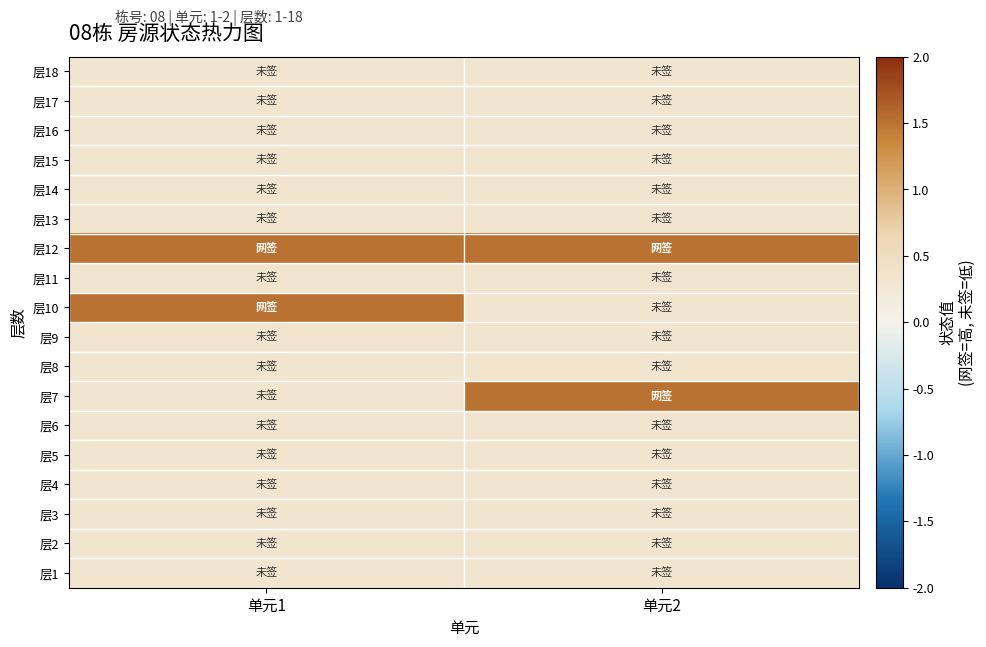

Reading left to right, what are all the values shown in this chart?

层1: 单元1=0.3	单元2=0.3
层2: 单元1=0.3	单元2=0.3
层3: 单元1=0.3	单元2=0.3
层4: 单元1=0.3	单元2=0.3
层5: 单元1=0.3	单元2=0.3
层6: 单元1=0.3	单元2=0.3
层7: 单元1=0.3	单元2=1.5
层8: 单元1=0.3	单元2=0.3
层9: 单元1=0.3	单元2=0.3
层10: 单元1=1.5	单元2=0.3
层11: 单元1=0.3	单元2=0.3
层12: 单元1=1.5	单元2=1.5
层13: 单元1=0.3	单元2=0.3
层14: 单元1=0.3	单元2=0.3
层15: 单元1=0.3	单元2=0.3
层16: 单元1=0.3	单元2=0.3
层17: 单元1=0.3	单元2=0.3
层18: 单元1=0.3	单元2=0.3